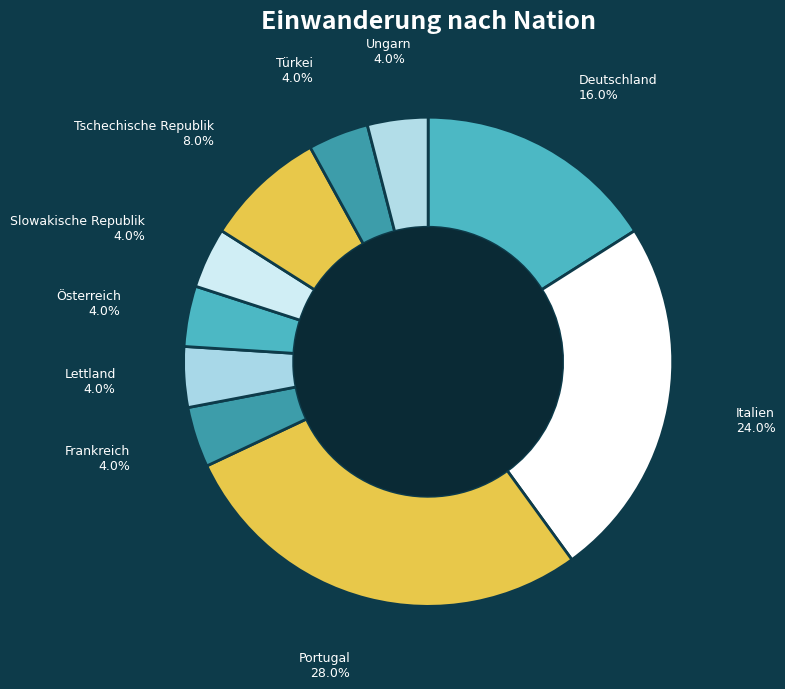

Which has a higher value, Türkei or Italien?

Italien